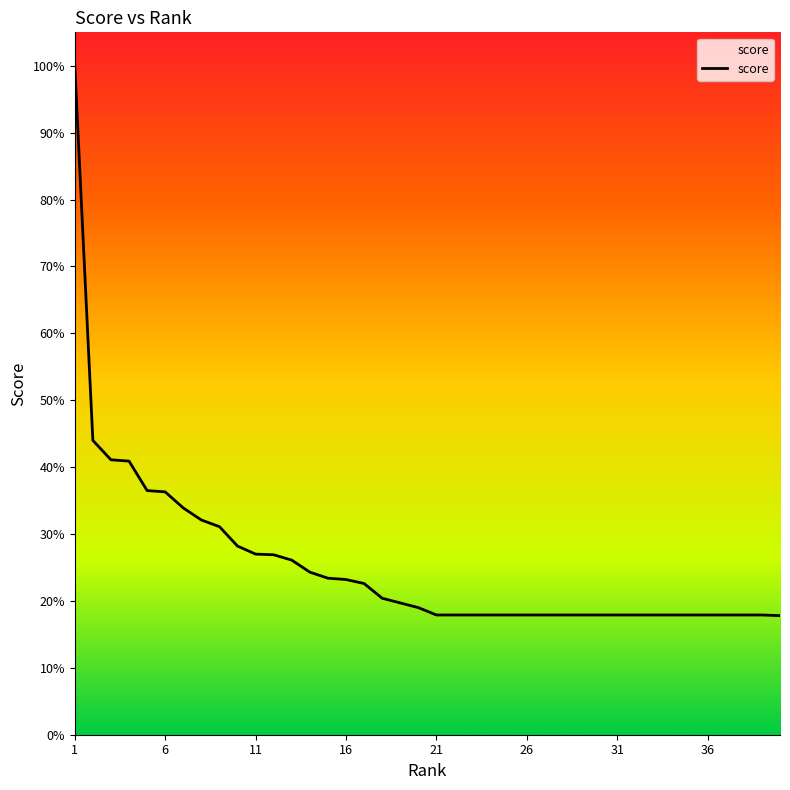

What is the difference between the maximum and minimum values?

82.2